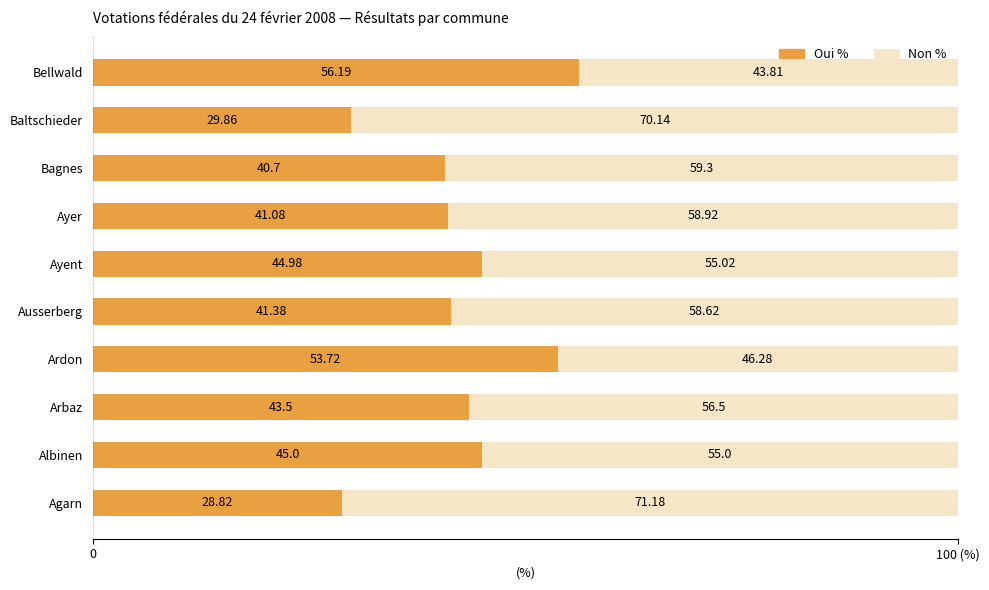

What are all the series names shown in the legend?

Oui %, Non %